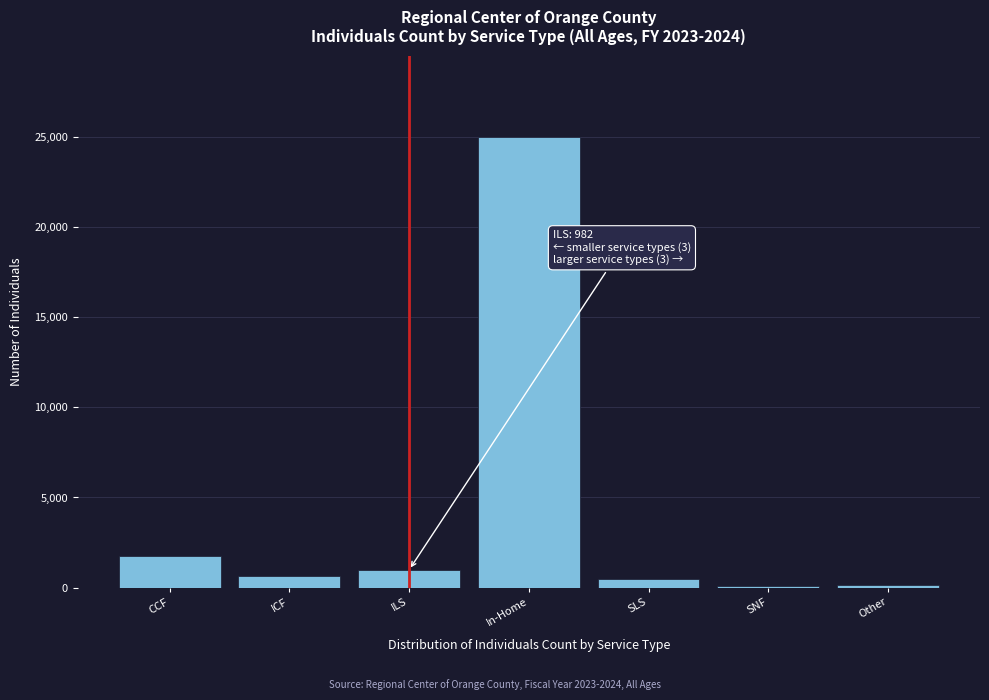

Is it true that the value at CCF is 2973?

False